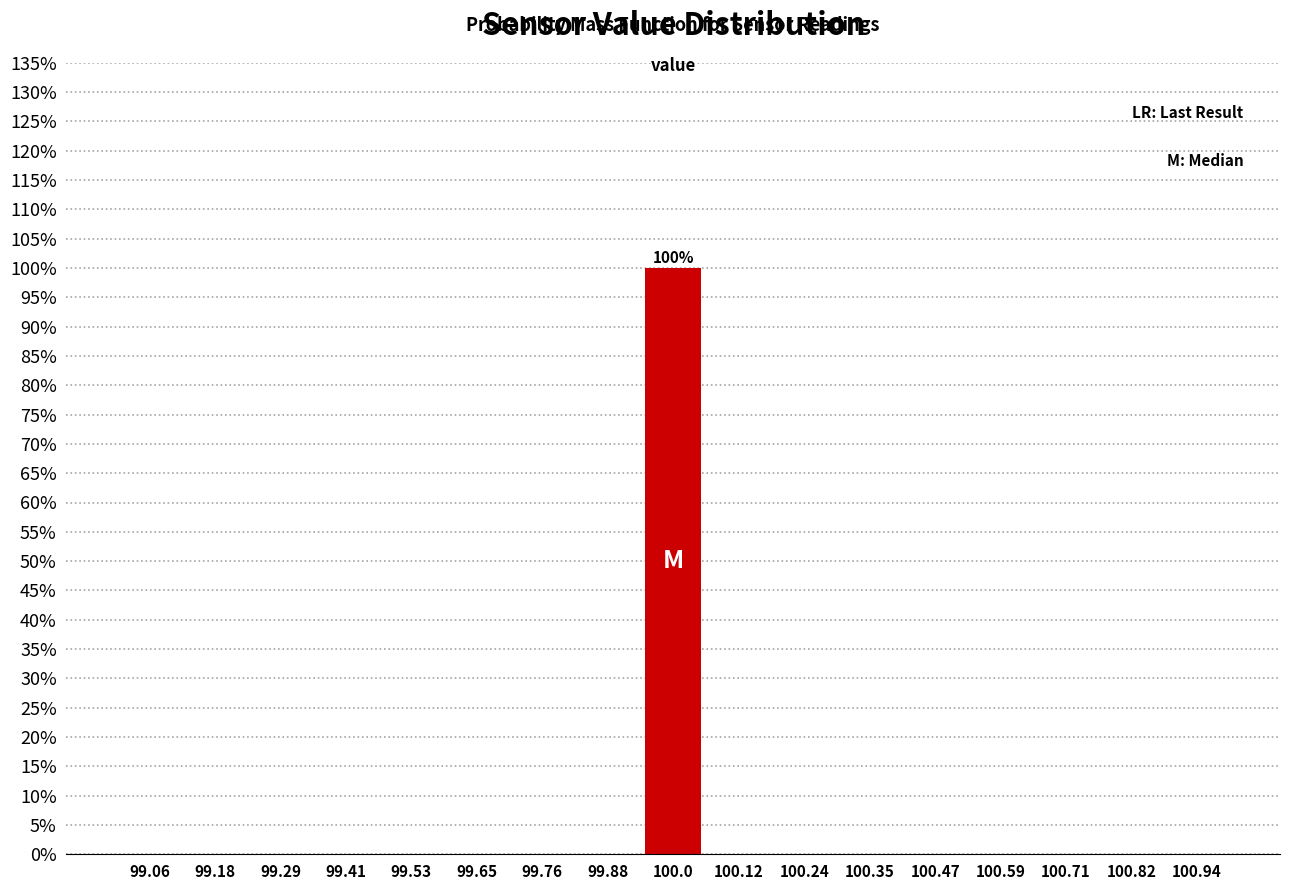

Reading left to right, what are all the values shown in this chart?

99.06=0	99.18=0	99.29=0	99.41=0	99.53=0	99.65=0	99.76=0	99.88=0	100.0=100	100.12=0	100.24=0	100.35=0	100.47=0	100.59=0	100.71=0	100.82=0	100.94=0